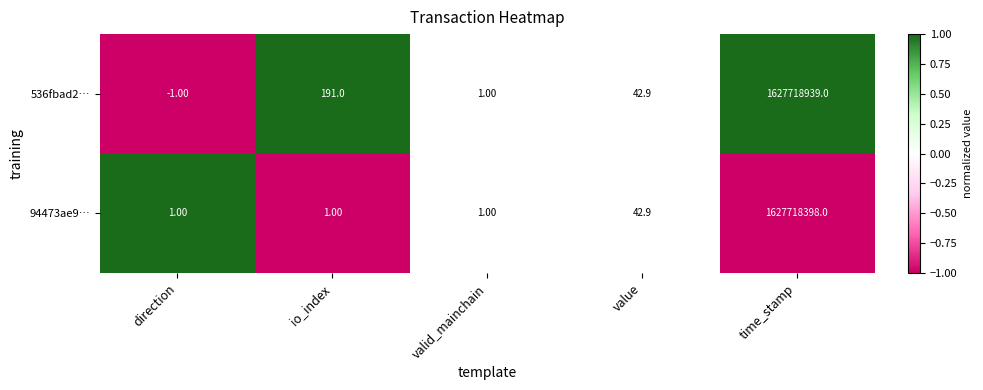

At which category does the chart reach its minimum across all series?

direction